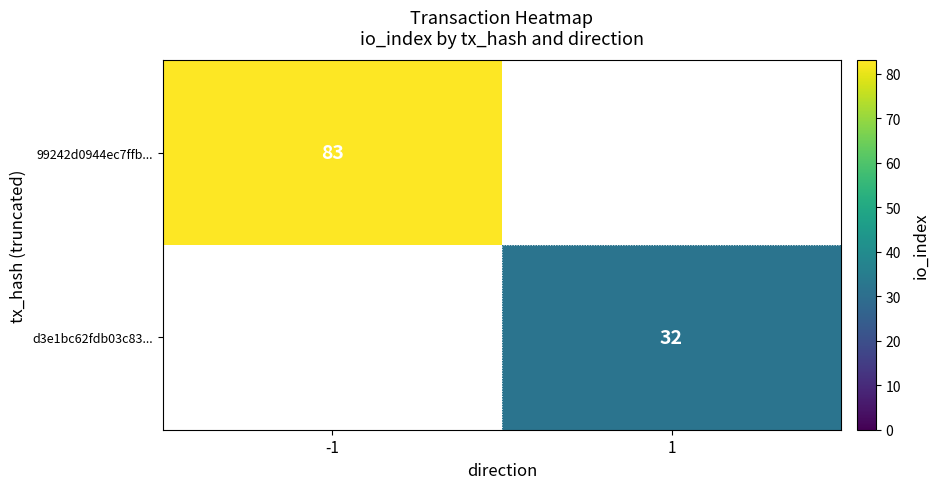

Count the number of data series in this chart.

2